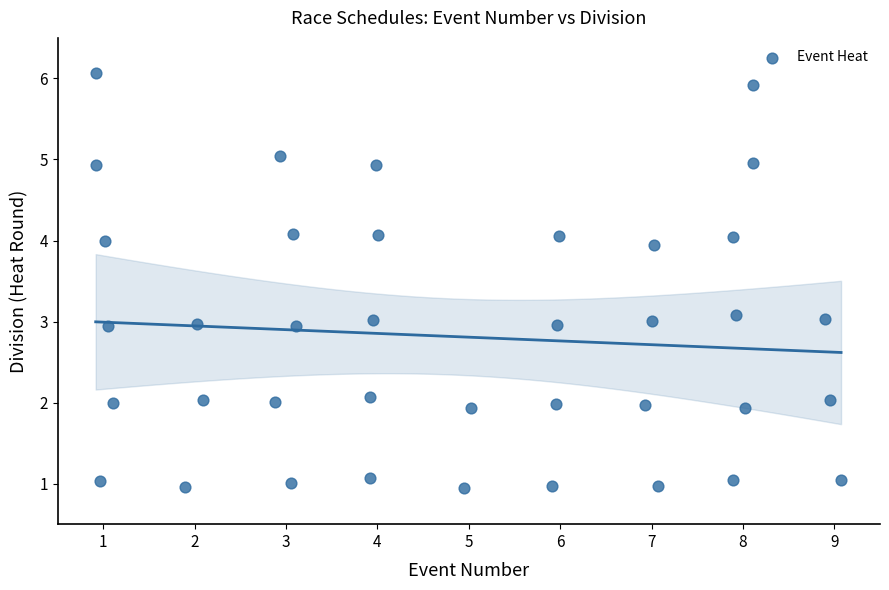

What is the range of Y values (max minus min)?

5.1